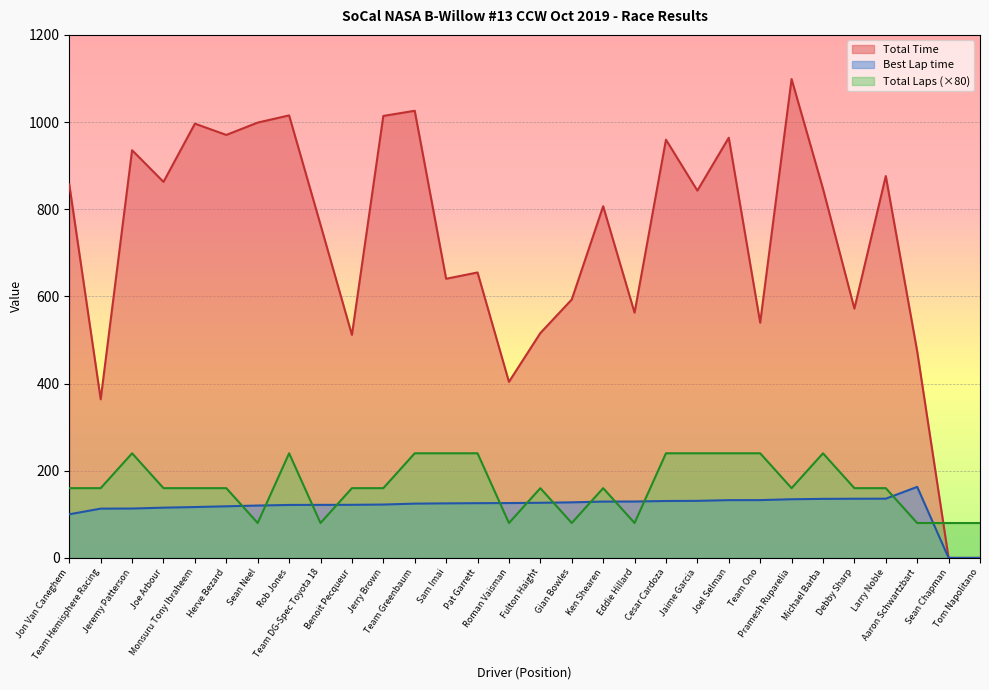

True or false: Best Lap time has more than 2 interior local peaks.

False